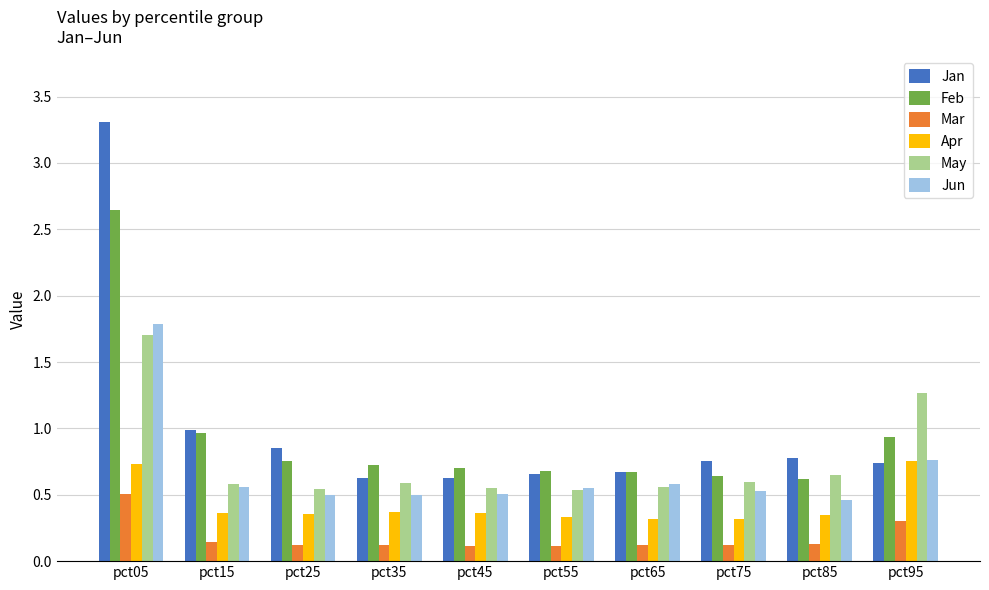

Which series has the widest spread of values?

Jan